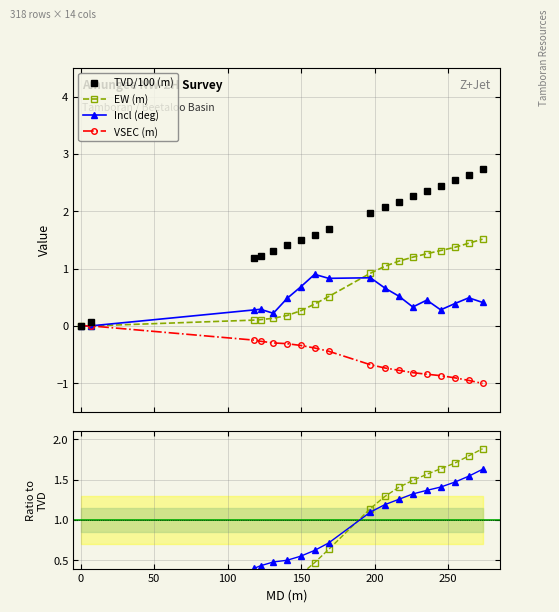

True or false: Incl (deg) has more than 2 interior local peaks.

True